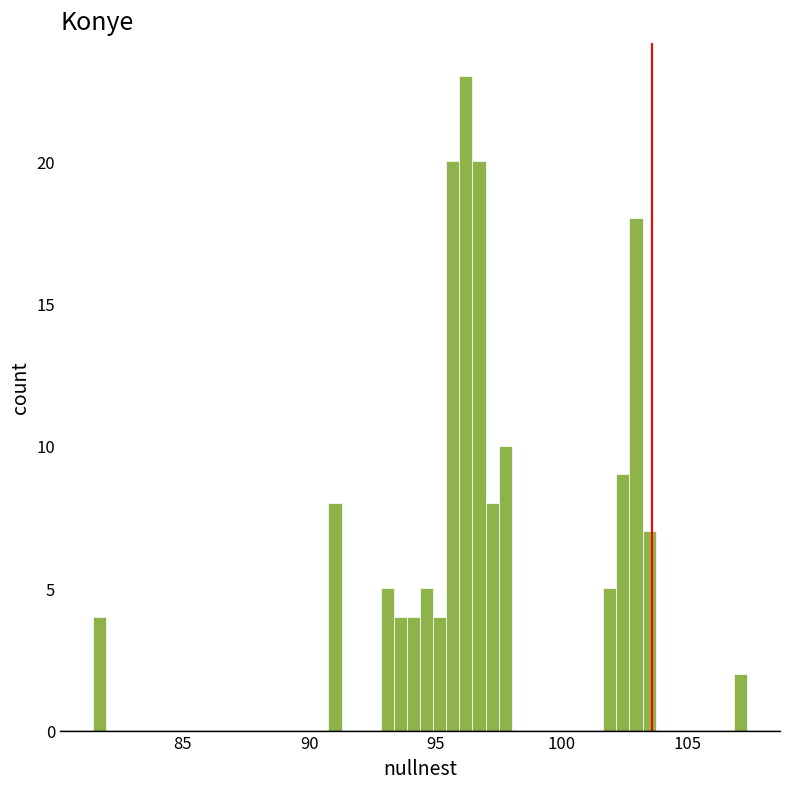

Read against the x-axis, roughly where is the centre of the tallest bar?

96.0